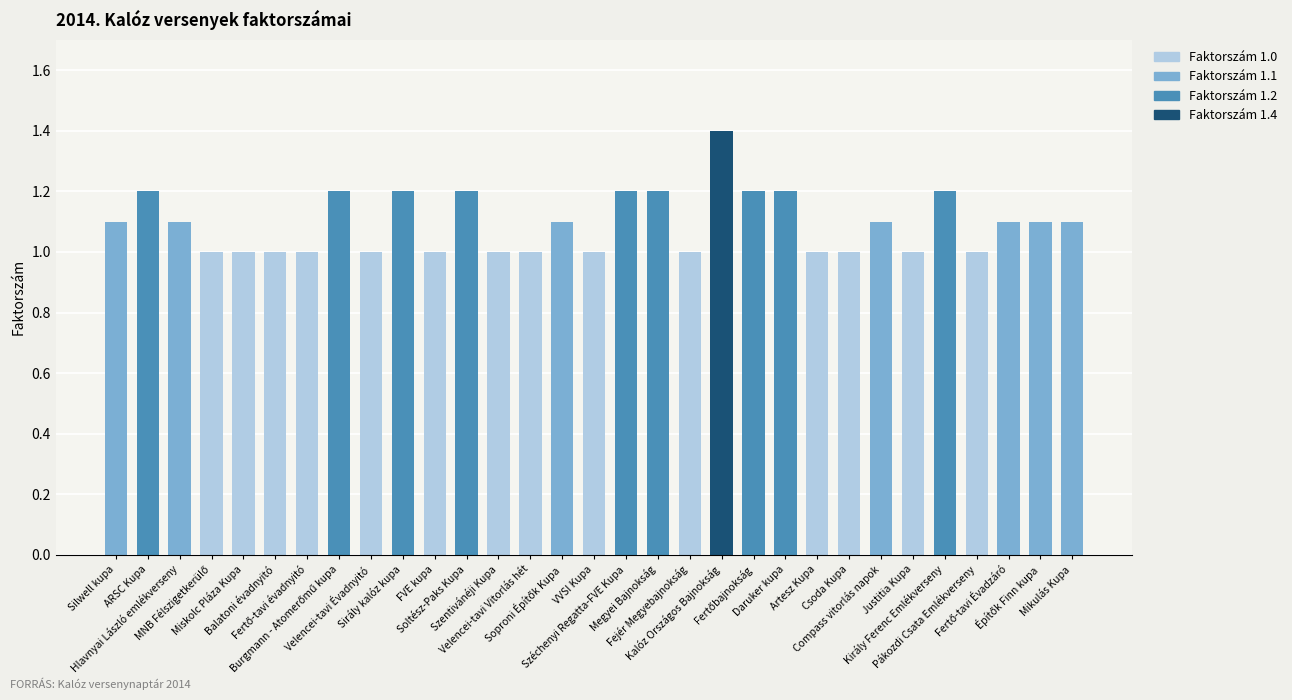

What is the label of the 9th bar from the right?

Artesz Kupa